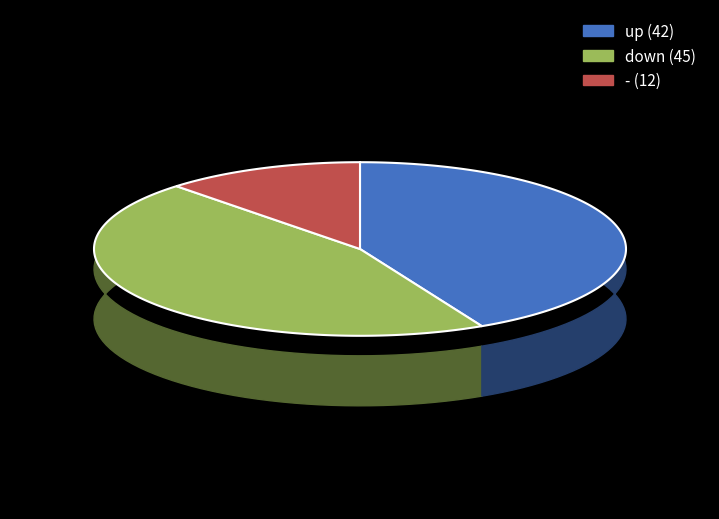

Does up account for over 50% of the chart?

No